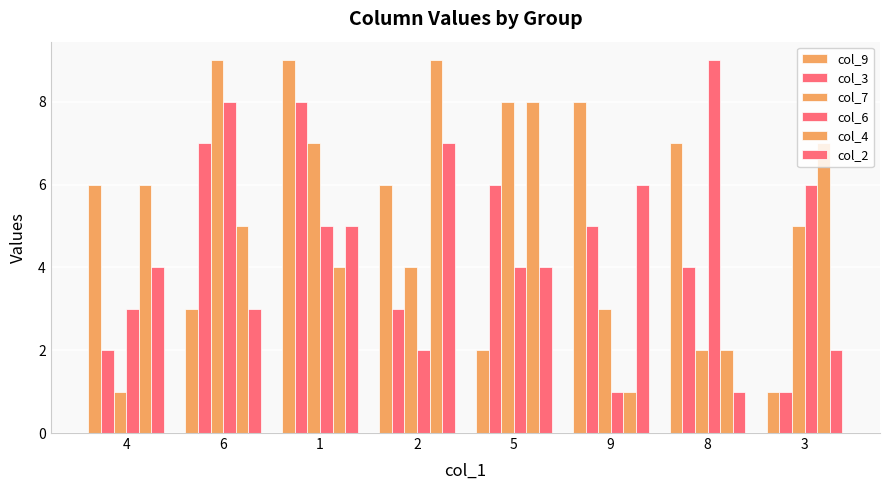

Reading right to left, transcribe all the data shown in this chart.

col_9: 1	7	8	2	6	9	3	6
col_3: 1	4	5	6	3	8	7	2
col_7: 5	2	3	8	4	7	9	1
col_6: 6	9	1	4	2	5	8	3
col_4: 7	2	1	8	9	4	5	6
col_2: 2	1	6	4	7	5	3	4